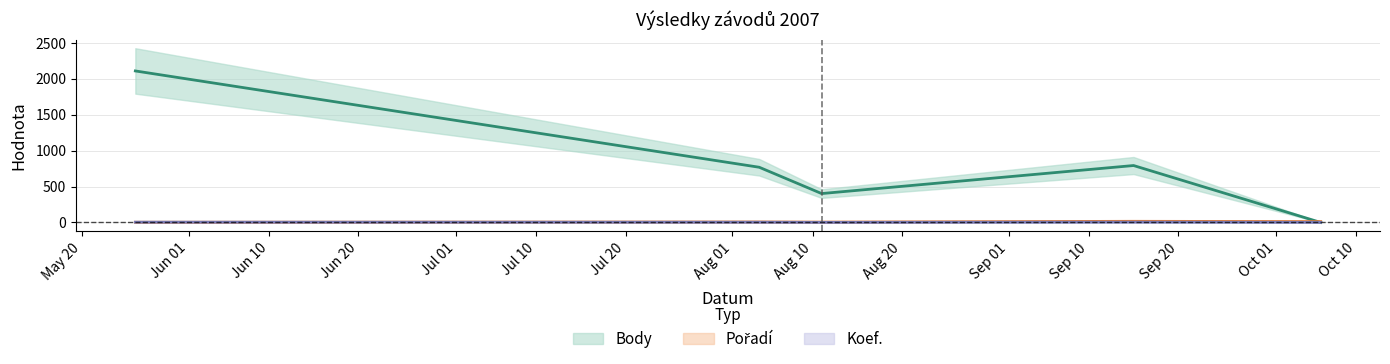

Where is Pořadí nearest to the value 9?

2007-08-04